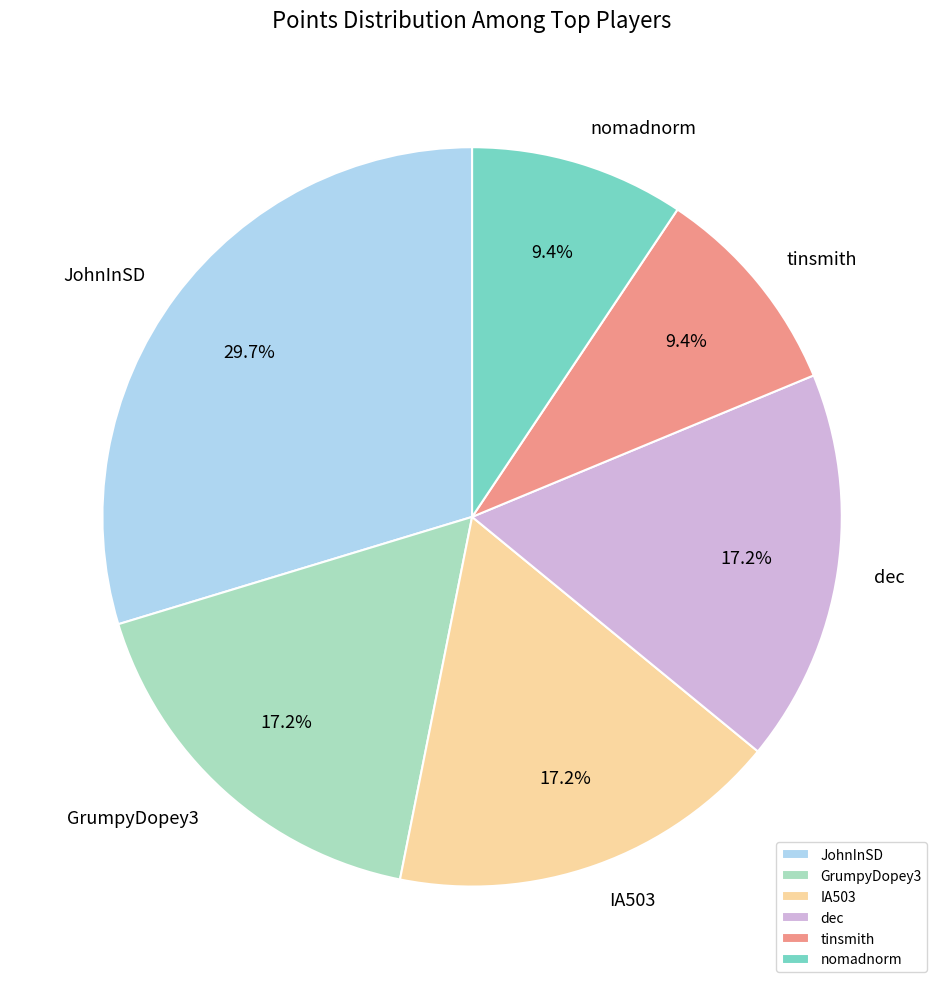

To the nearest percent, what portion does JohnInSD represent?

30%